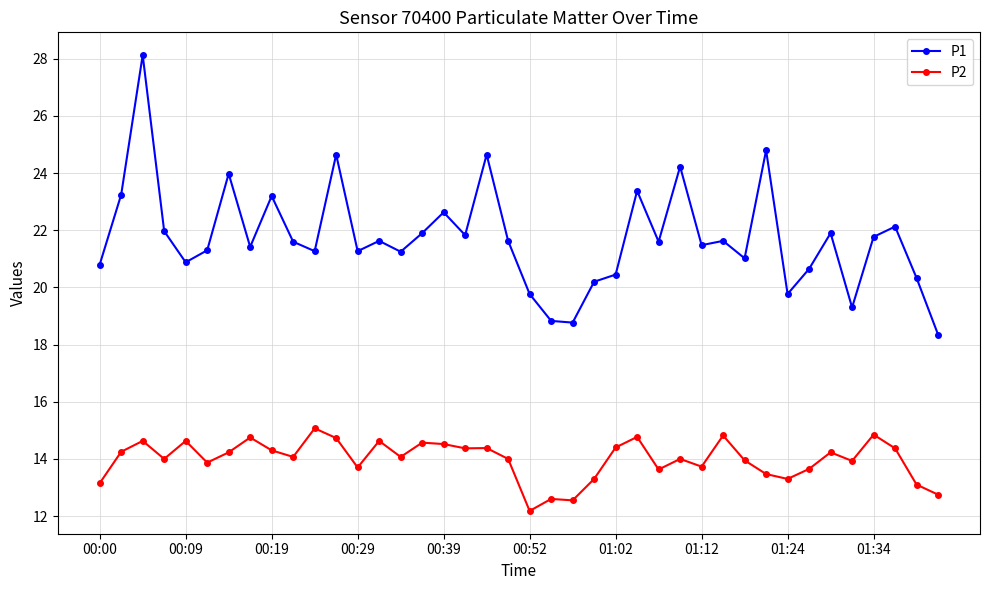

What is the smallest value displayed?

12.2